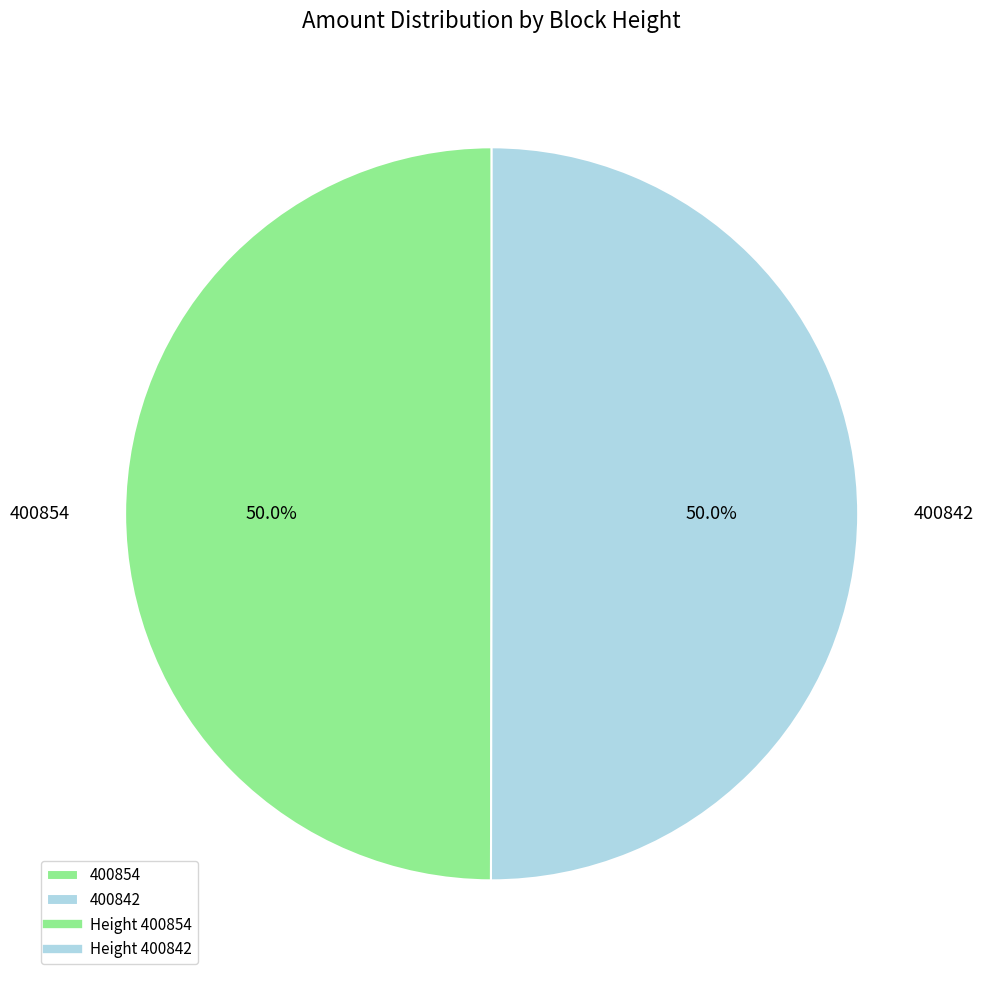

Combined, what portion of the pie is 400842 and 400854?

100.0%